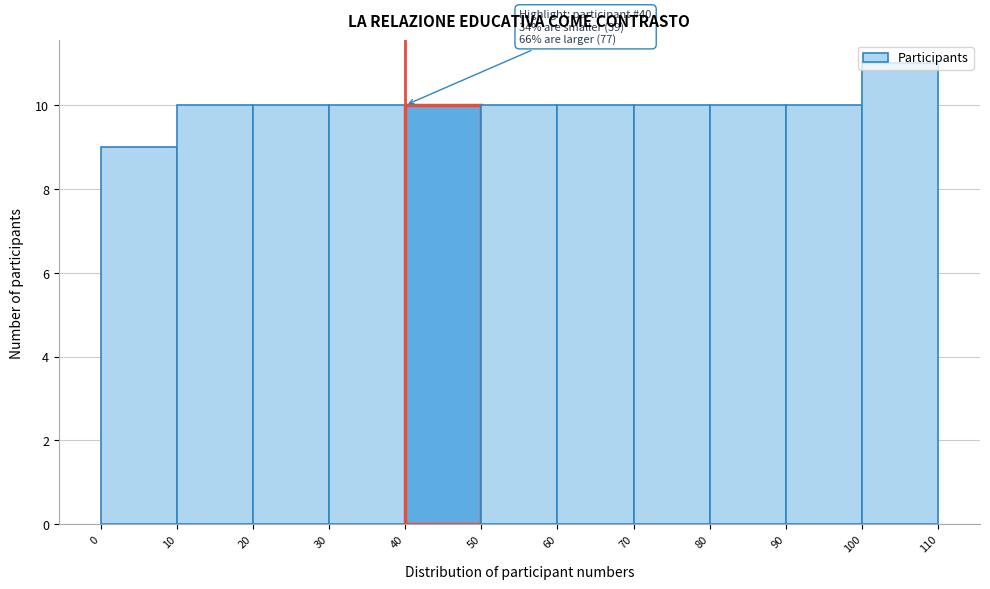

Over which range of the x-axis is the bar tallest?

100 to 110